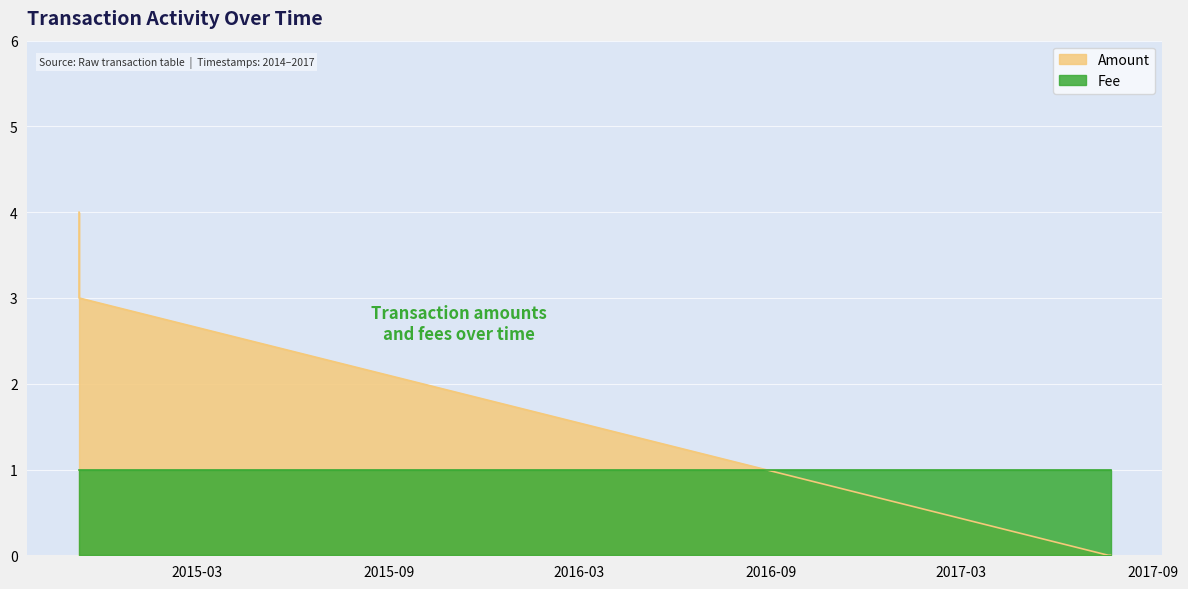

True or false: the data shows 5 at 2014-11-07 22:46:56.

False